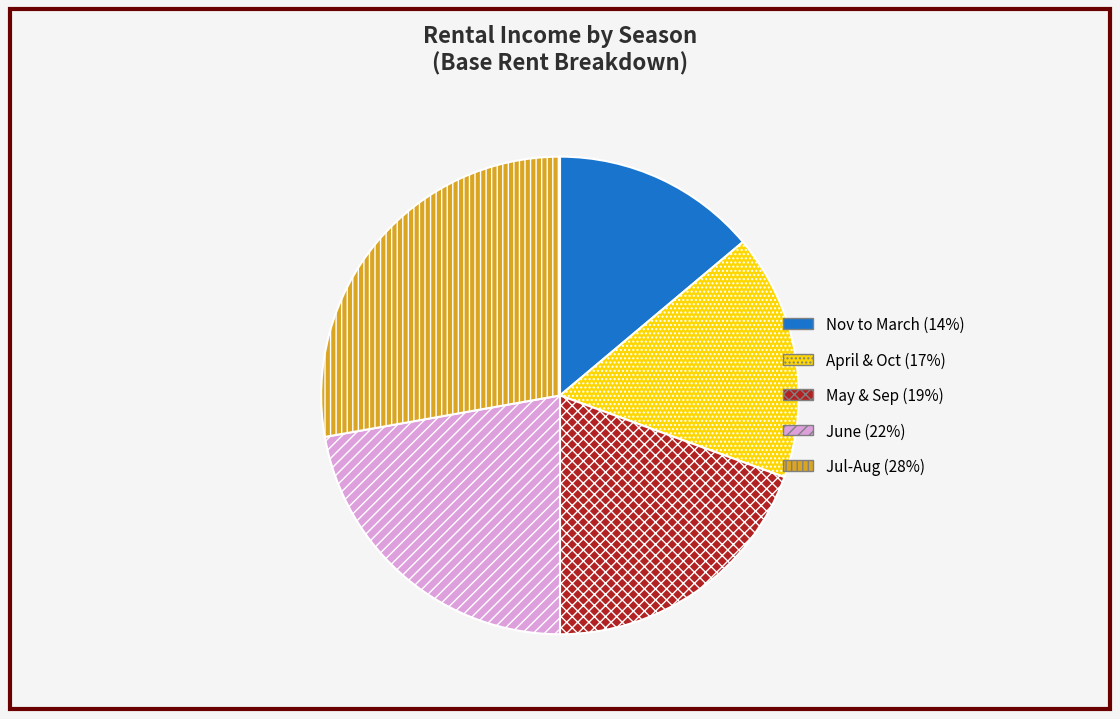

True or false: June accounts for 22% of the total.

True